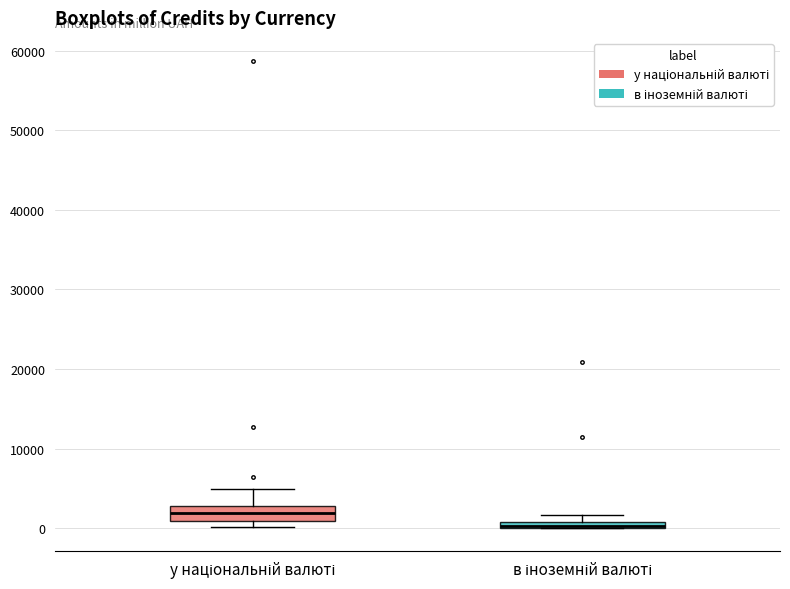

Which box is the tallest, from its lower edge to its upper edge?

у національній валюті